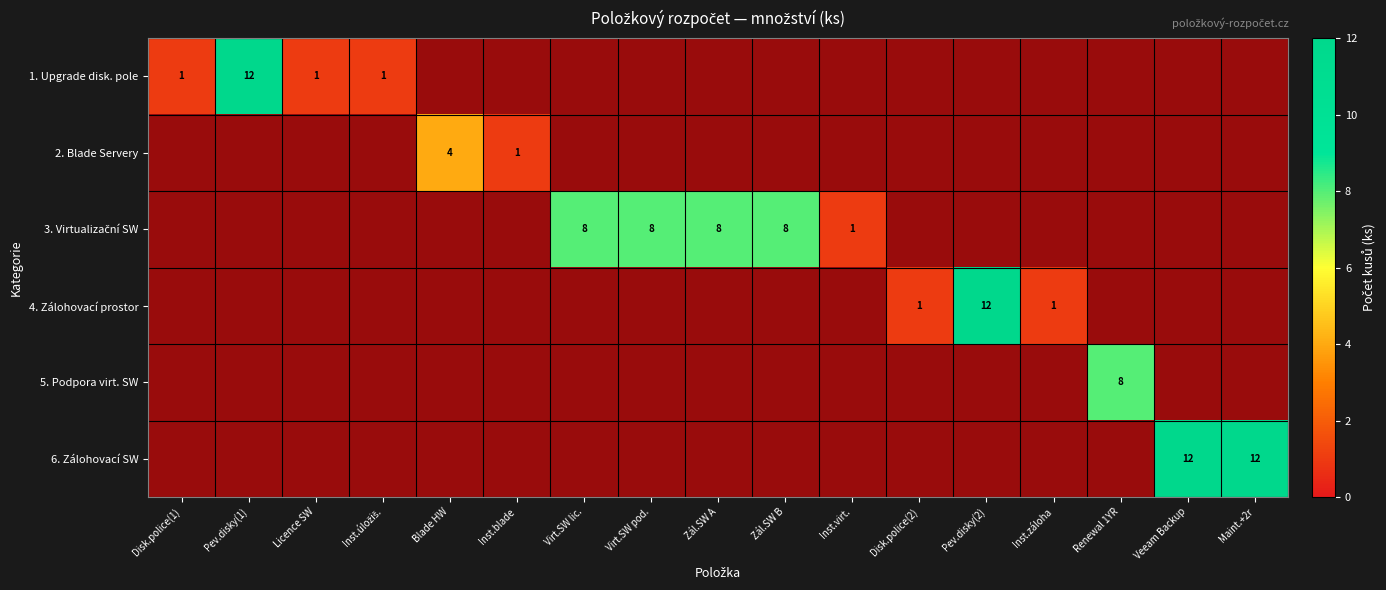

The 4. Zálohovací prostor series shows 0 at Disk.police(2). True or false?

False